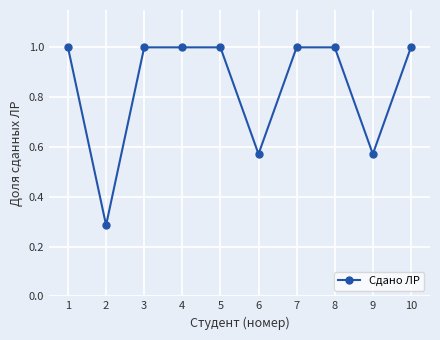

What value does the data have at 4?

1.0